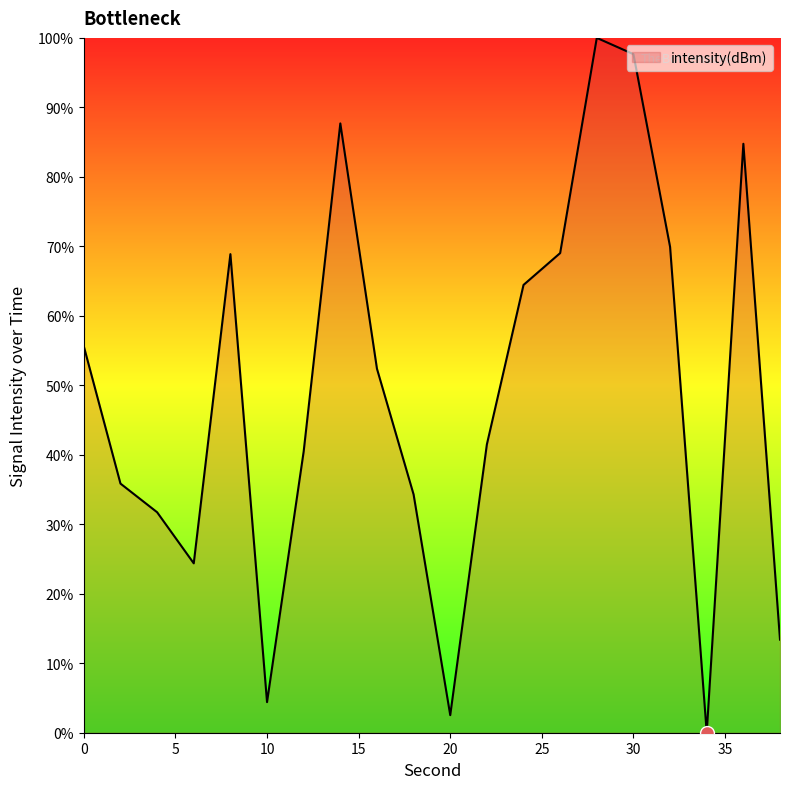

What is the greatest value displayed?

100.0